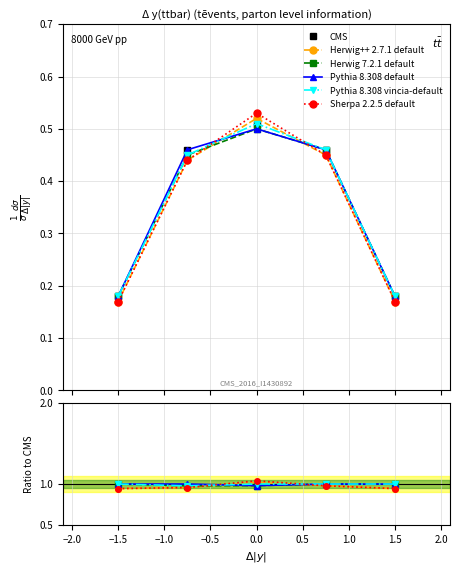

The value of Pythia 8.308 default at −1.0 is 1.4. True or false?

False